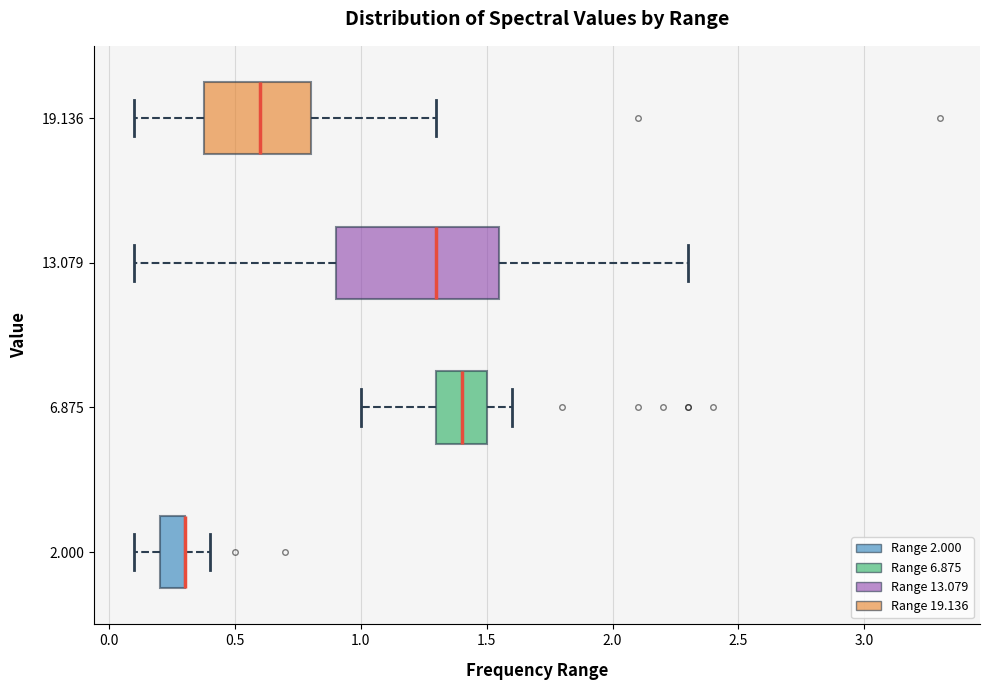

Where does the left whisker of the box at y = 6.875 end on the x-axis? The values are not printed on the chart, so give them approximately, as read against the axis.

1.00